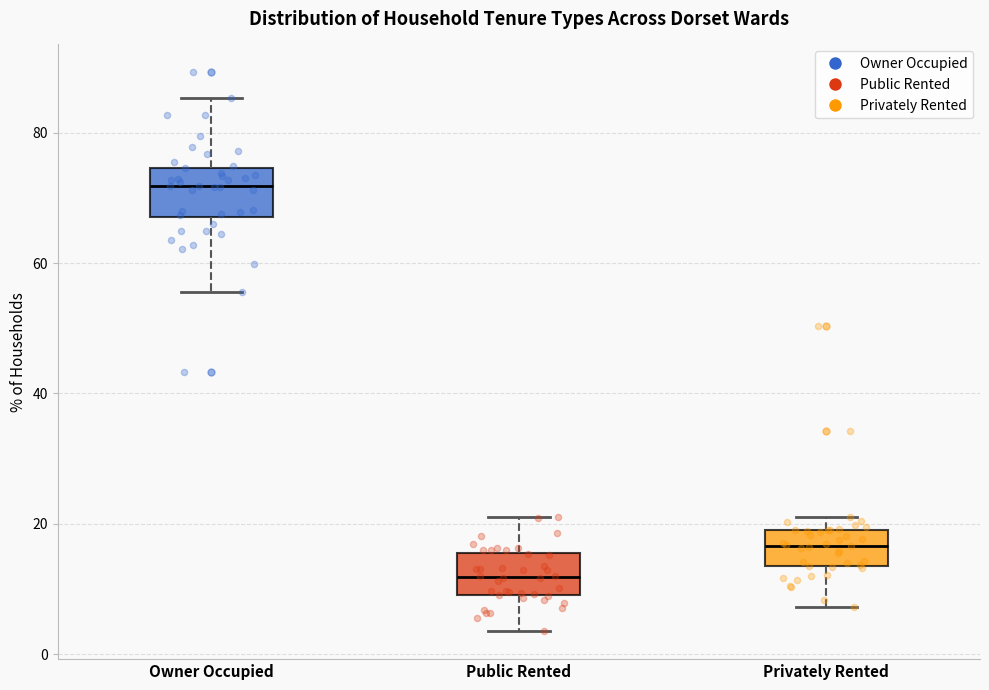

Reading left to right, read every box against the y-axis: the position of its median line, the range the box covers, and the ends of its whiskers. The values are not printed on the chart, so give them approximately, as read against the axis.

Owner Occupied: median 72, box 68 to 74, whiskers 56 to 86
Public Rented: median 12, box 10 to 16, whiskers 4 to 20
Privately Rented: median 16, box 14 to 20, whiskers 8 to 22